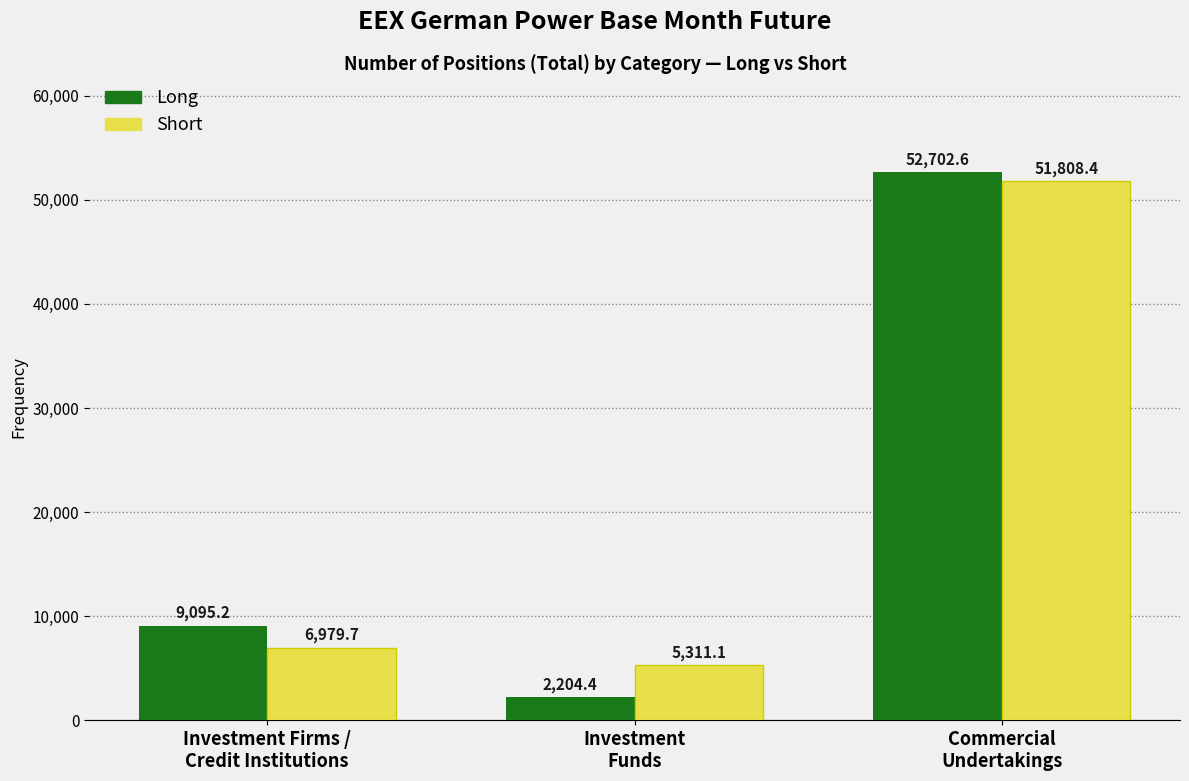

Reading left to right, transcribe all the data shown in this chart.

Long: 9095.2	2204.4	52702.6
Short: 6979.7	5311.1	51808.4